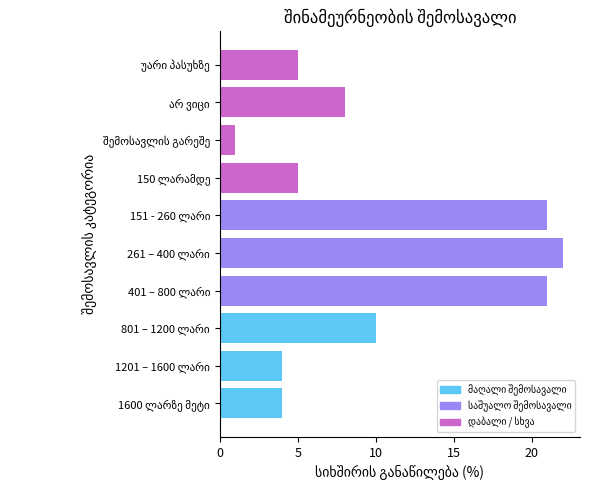

What is the greatest value displayed?

22